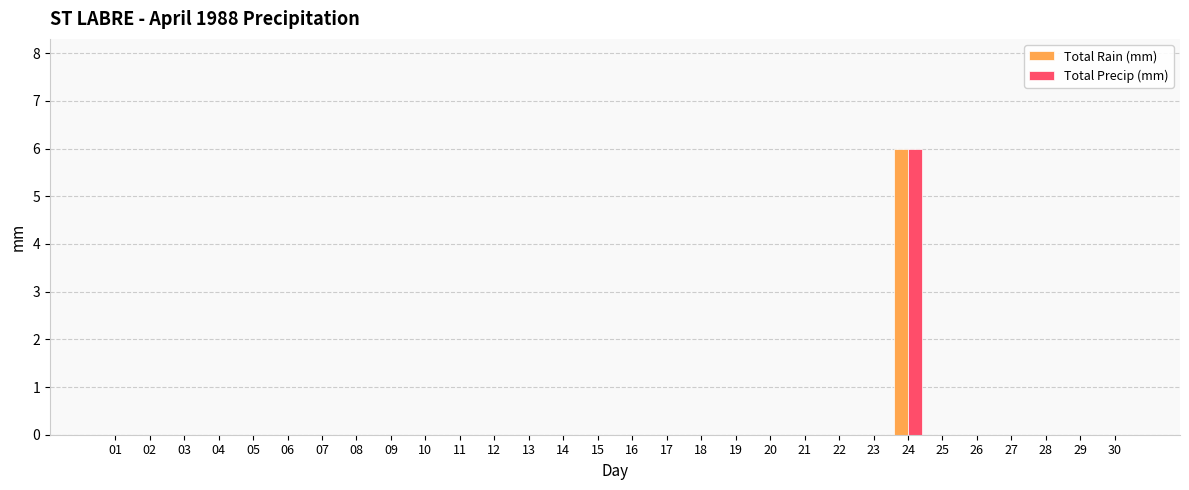

Reading left to right, extract all data points from this chart.

Total Rain (mm): 0	0	0	0	0	0	0	0	0	0	0	0	0	0	0	0	0	0	0	0	0	0	0	6	0	0	0	0	0	0
Total Precip (mm): 0	0	0	0	0	0	0	0	0	0	0	0	0	0	0	0	0	0	0	0	0	0	0	6	0	0	0	0	0	0